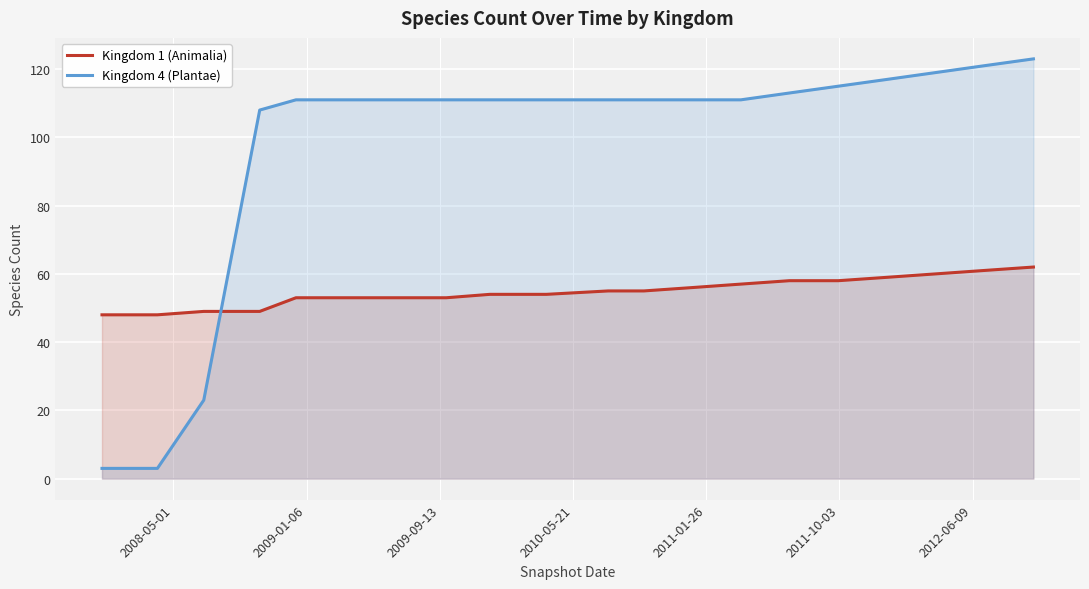

What is the difference between the maximum and minimum values in the Kingdom 1 (Animalia) series?

14